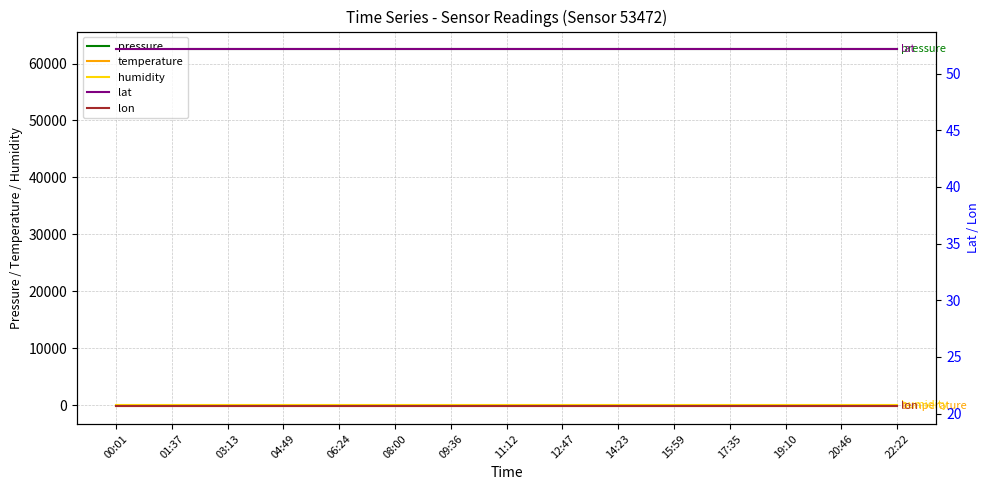

Reading right to left, list all the values displayed in this chart.

pressure: 22:22=62490.7	20:46=62490.7	19:10=62490.7	17:35=62490.7	15:59=62490.7	14:23=62490.7	12:47=62490.7	11:12=62490.7	09:36=62490.7	08:00=62490.7	06:24=62490.7	04:49=62490.7	03:13=62490.7	01:37=62490.7	00:01=62490.7
temperature: 22:22=-147.9	20:46=-147.9	19:10=-147.9	17:35=-147.9	15:59=-147.9	14:23=-147.9	12:47=-147.9	11:12=-147.9	09:36=-147.9	08:00=-147.9	06:24=-147.9	04:49=-147.9	03:13=-147.9	01:37=-147.9	00:01=-147.9
humidity: 22:22=100.0	20:46=100.0	19:10=100.0	17:35=100.0	15:59=100.0	14:23=100.0	12:47=100.0	11:12=100.0	09:36=100.0	08:00=100.0	06:24=100.0	04:49=100.0	03:13=100.0	01:37=100.0	00:01=100.0
lat: 22:22=52.1	20:46=52.1	19:10=52.1	17:35=52.1	15:59=52.1	14:23=52.1	12:47=52.1	11:12=52.1	09:36=52.1	08:00=52.1	06:24=52.1	04:49=52.1	03:13=52.1	01:37=52.1	00:01=52.1
lon: 22:22=20.7	20:46=20.7	19:10=20.7	17:35=20.7	15:59=20.7	14:23=20.7	12:47=20.7	11:12=20.7	09:36=20.7	08:00=20.7	06:24=20.7	04:49=20.7	03:13=20.7	01:37=20.7	00:01=20.7